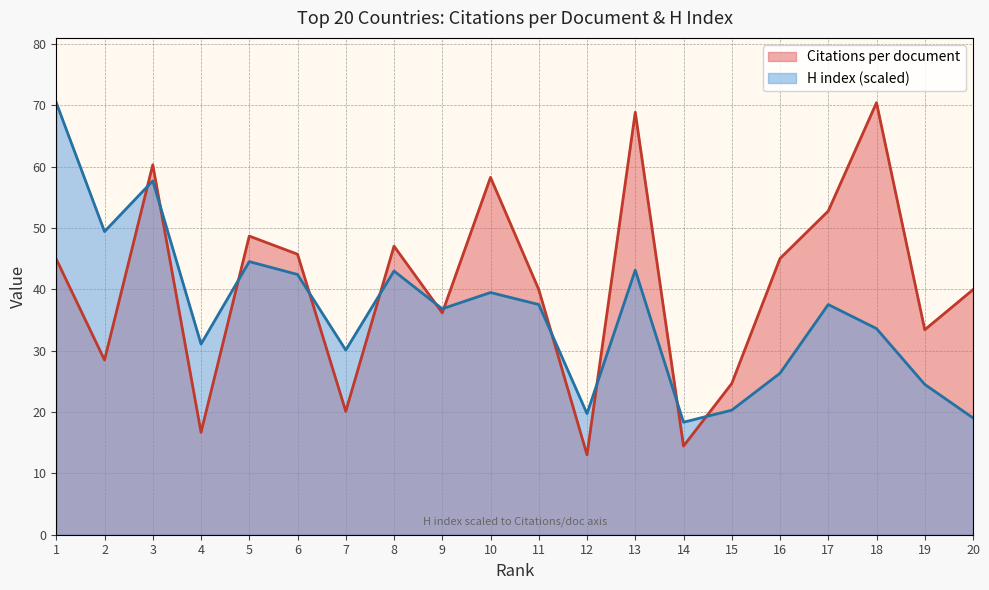

At which label does Citations per document first exceed 44?

1